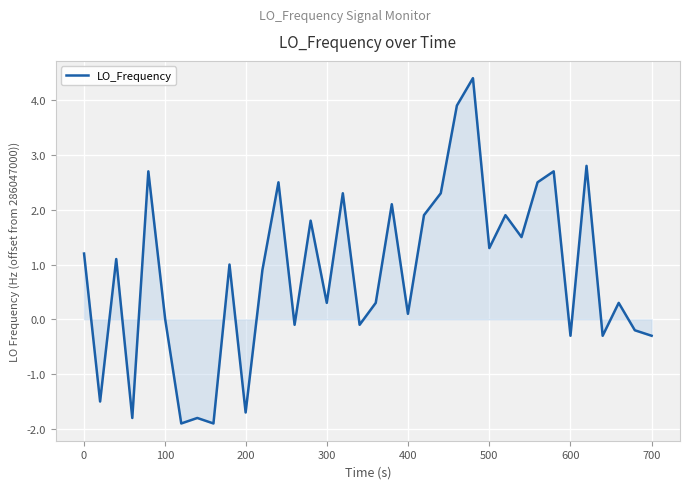

What is the greatest value displayed?

4.4